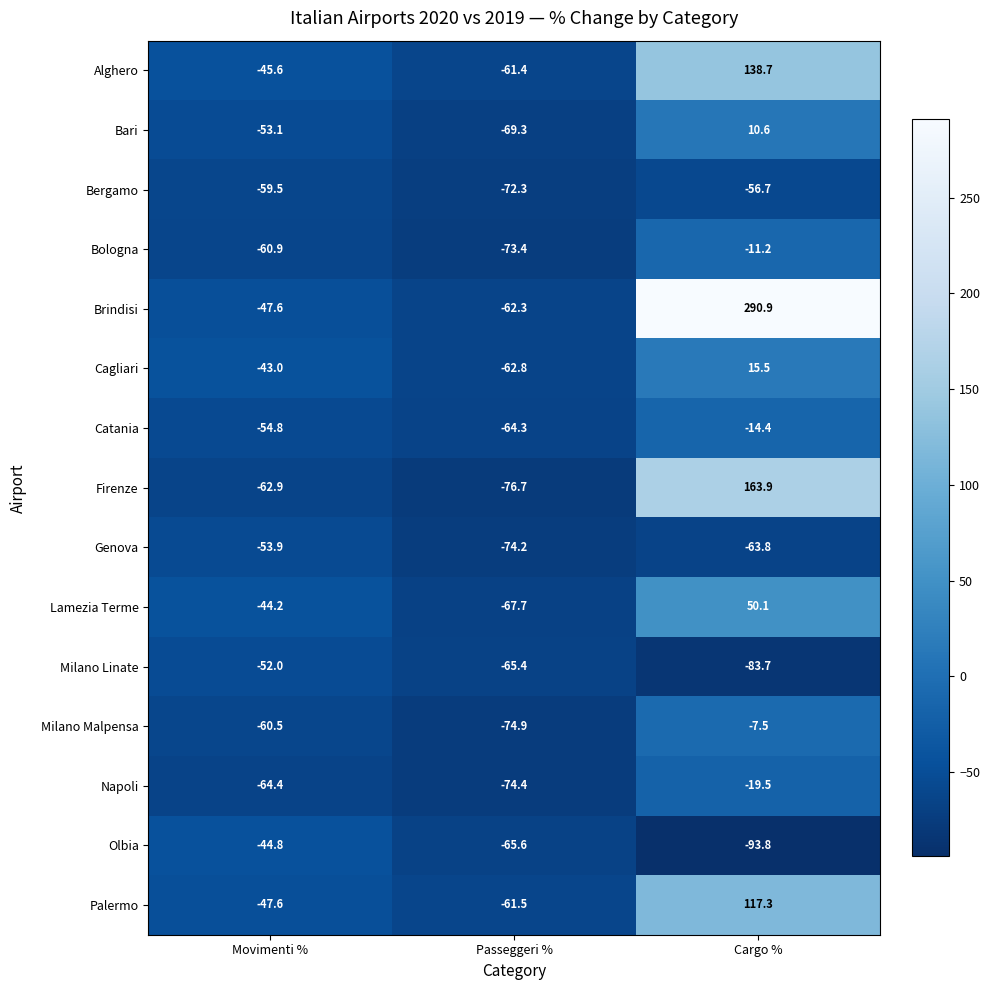

What is the smallest value displayed?

-93.8